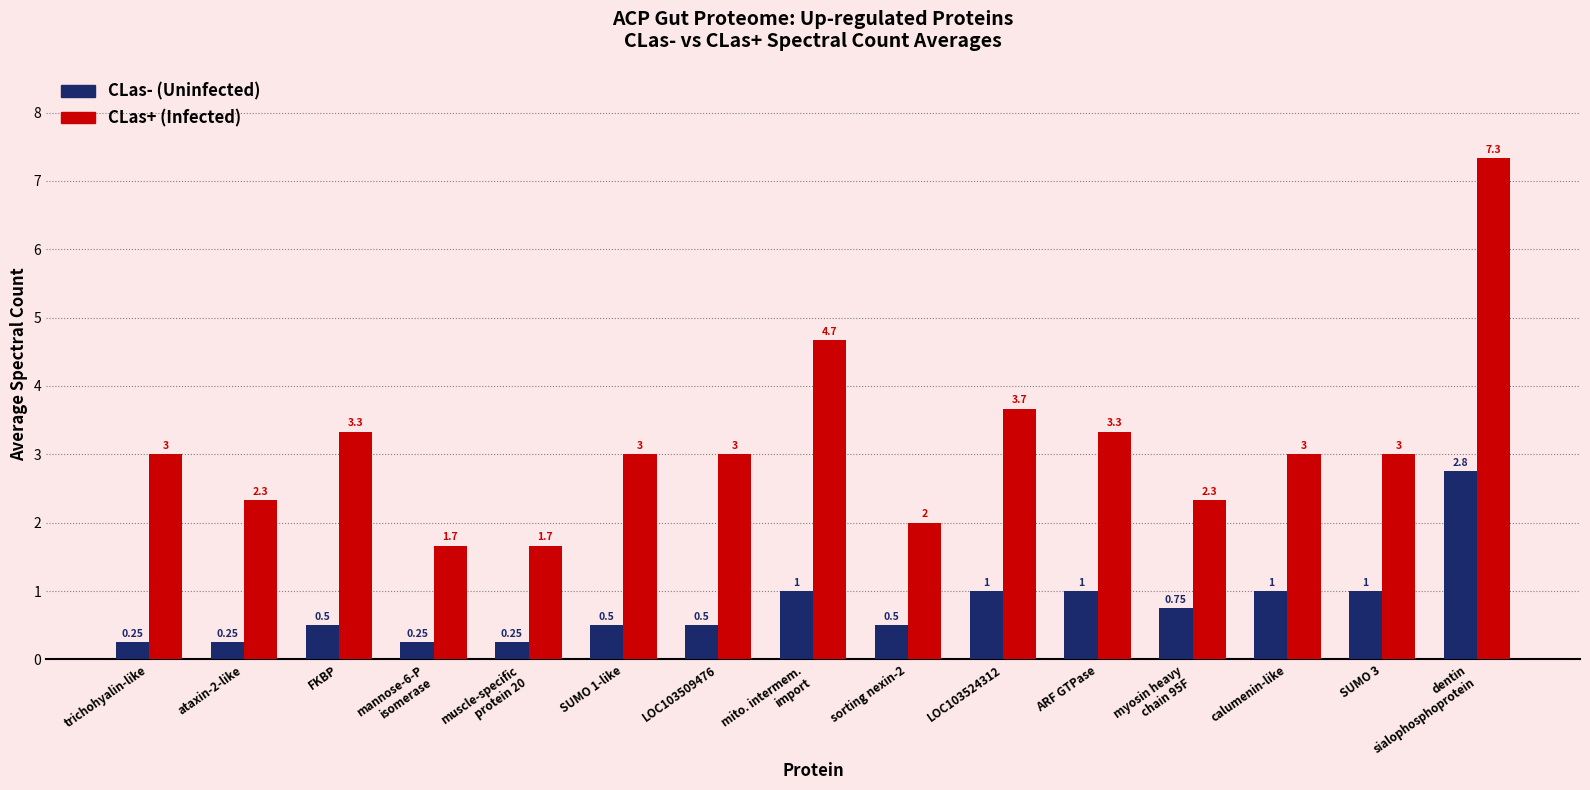

What is the total value across all series at FKBP?

3.8